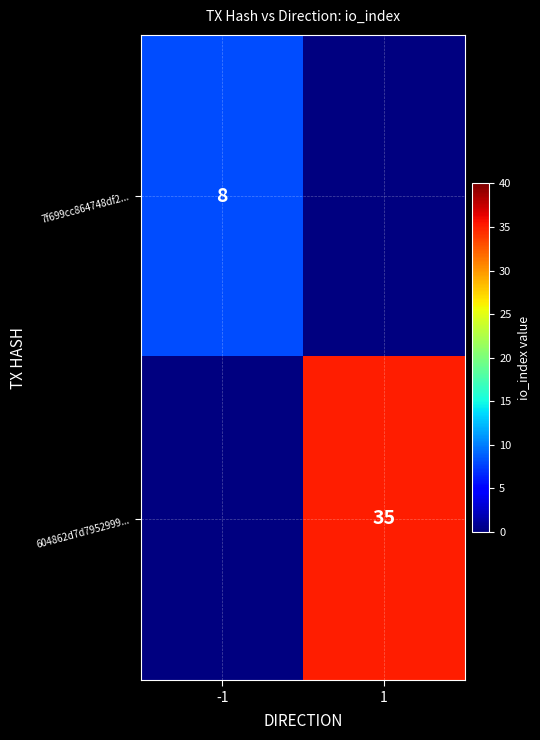

The 7f699cc864748df2... series shows 10 at -1. True or false?

False